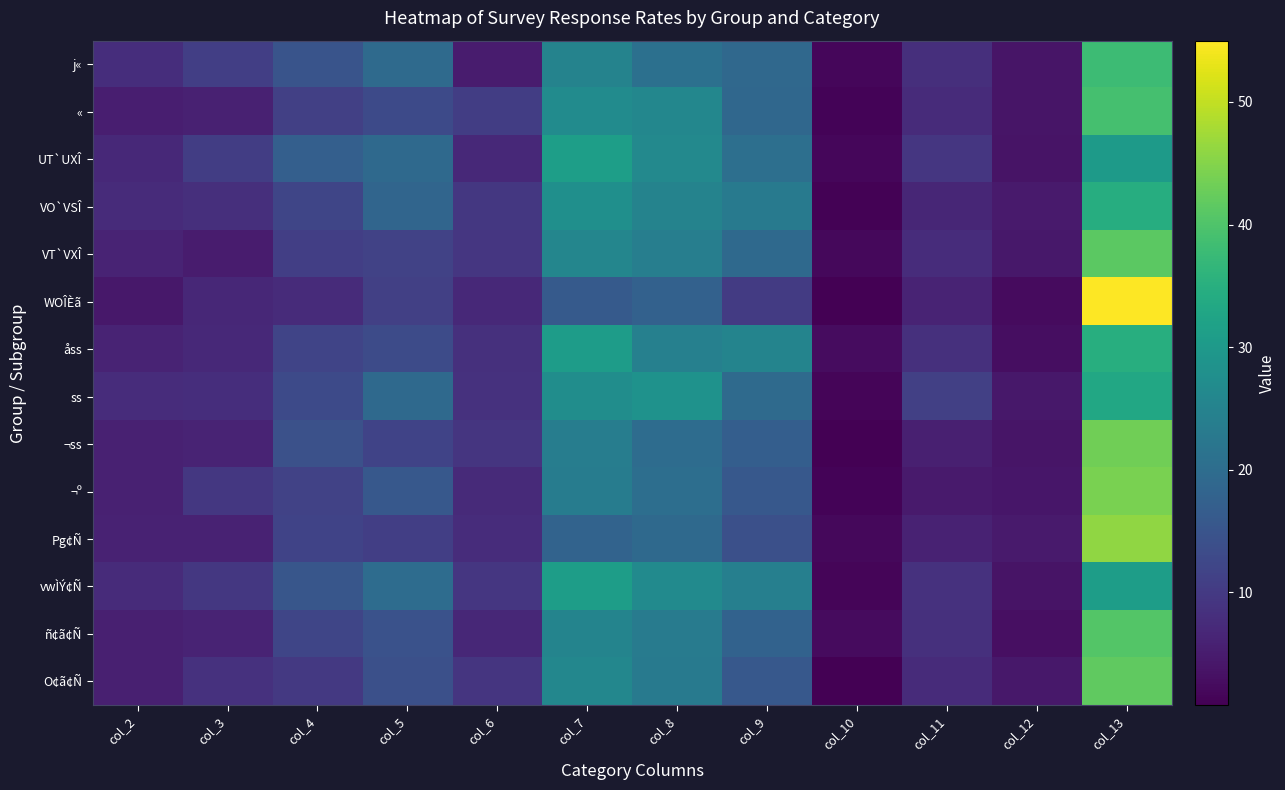

Which series has the largest total across all categories?

vwÌÝ¢Ñ